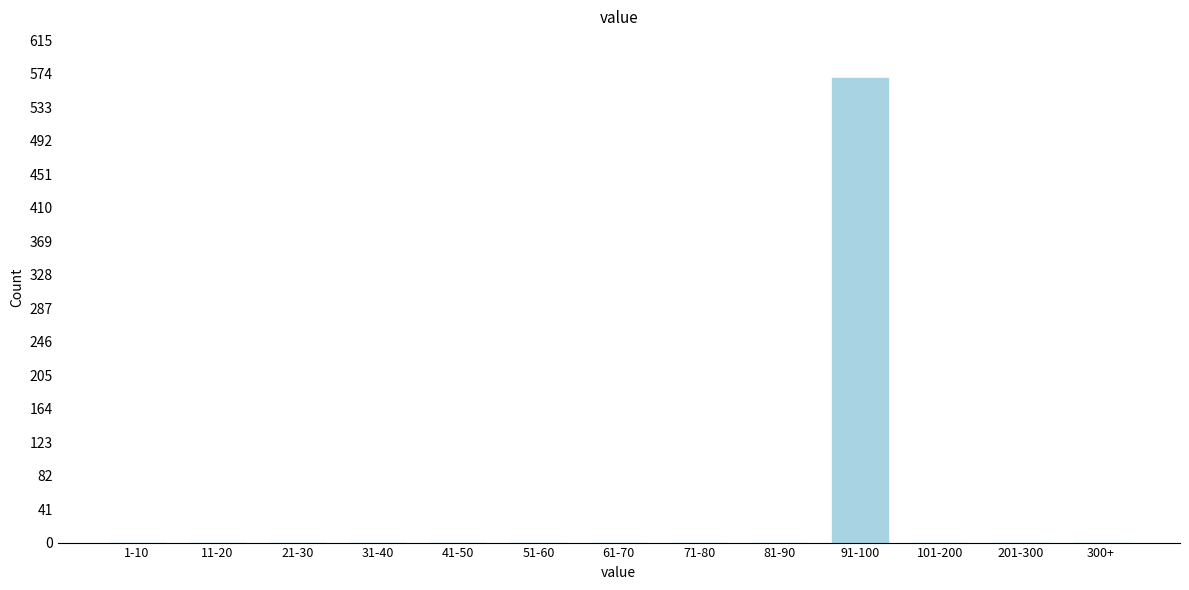

Reading left to right, list all the values displayed in this chart.

1-10=0	11-20=0	21-30=0	31-40=0	41-50=0	51-60=0	61-70=0	71-80=0	81-90=0	91-100=569	101-200=0	201-300=0	300+=0